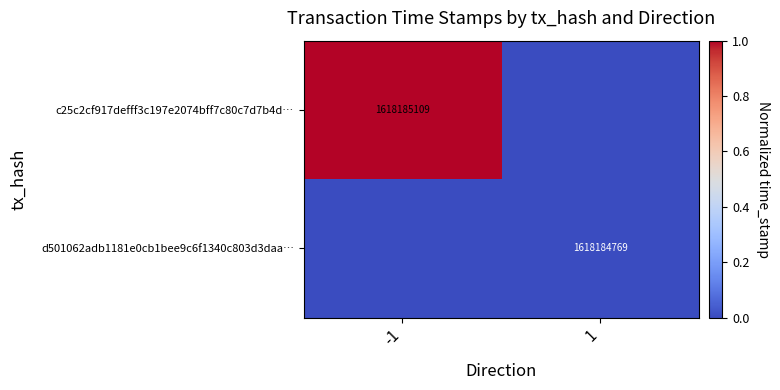

True or false: c25c2cf917defff3c197e2074bff7c80c7d7b4d… has a value of 369743525 at -1.

False